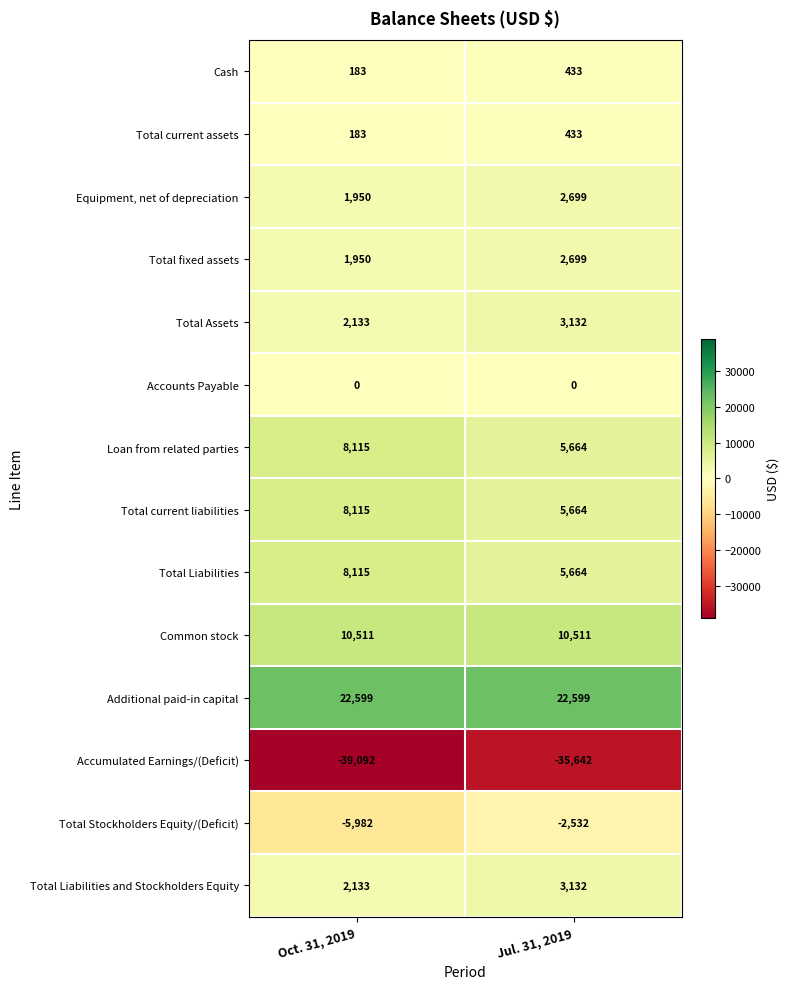

Which series has the largest total across all categories?

Additional paid-in capital